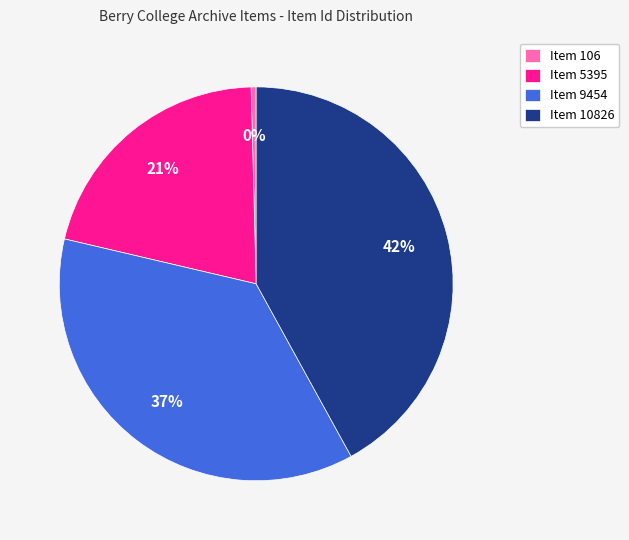

What is the ratio of the value at Item 10826 to the value at Item 5395?

2.0